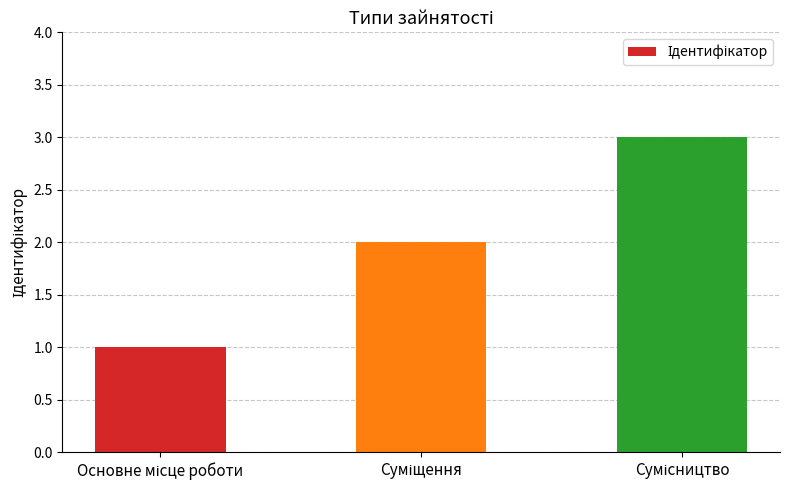

Are the bars horizontal?

No